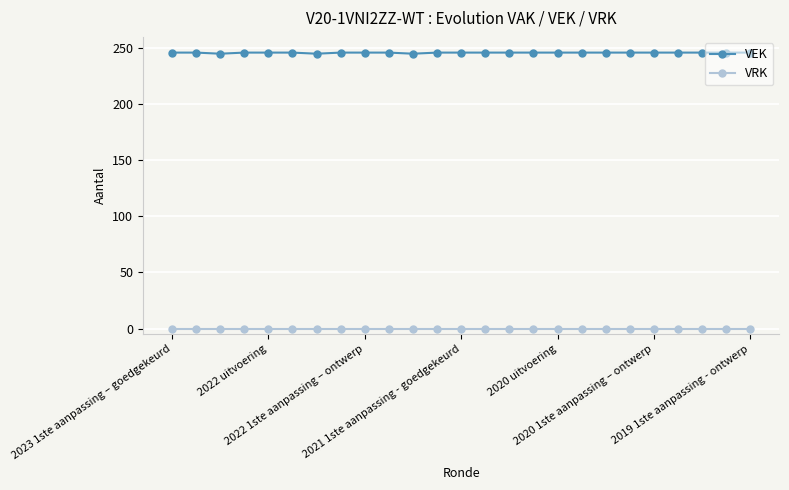

What is the average value of the VEK series?

246